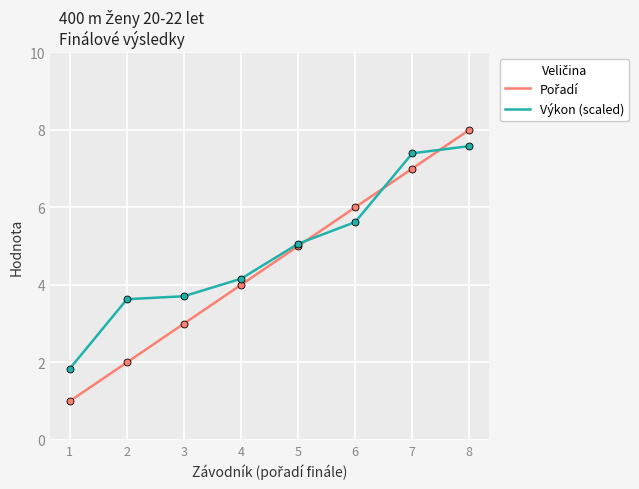

What is the difference between the highest and lowest values at 3?

0.7